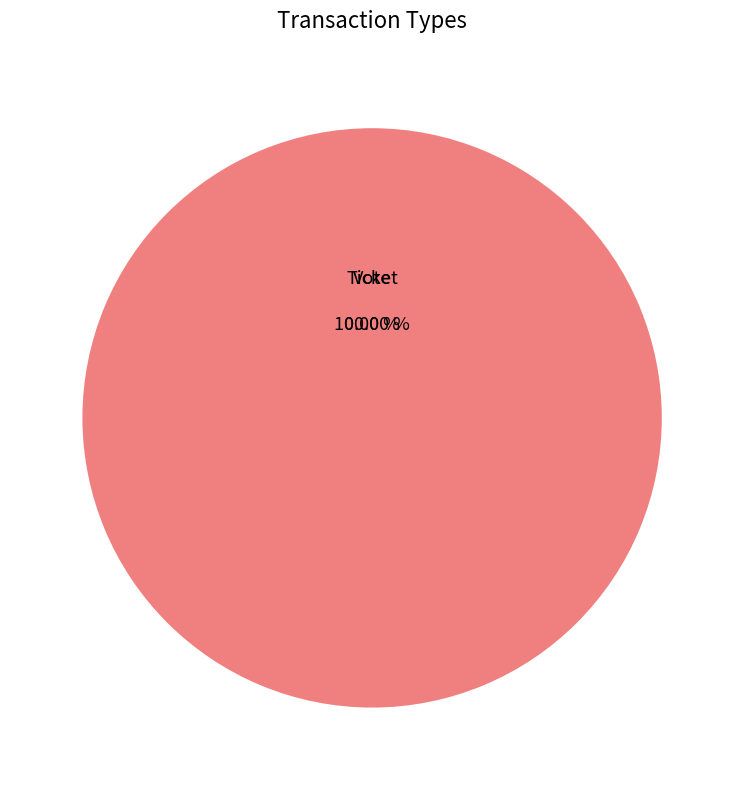

Combined, do Vote and Ticket account for over 50%?

Yes